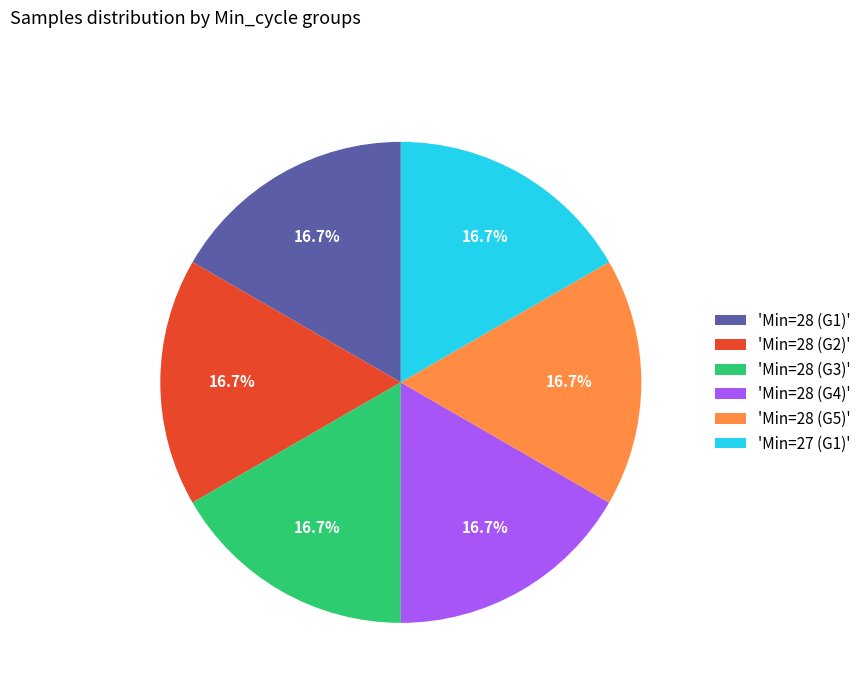

What percentage do 'Min=27 (G1)' and 'Min=28 (G3)' together represent?

33.3%